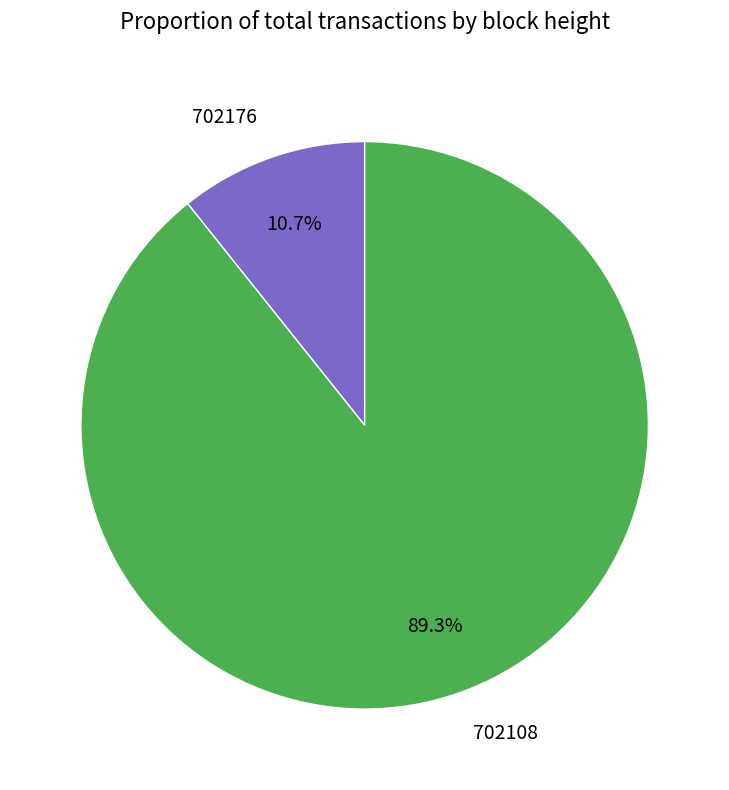

Between 702176 and 702108, which is larger?

702108